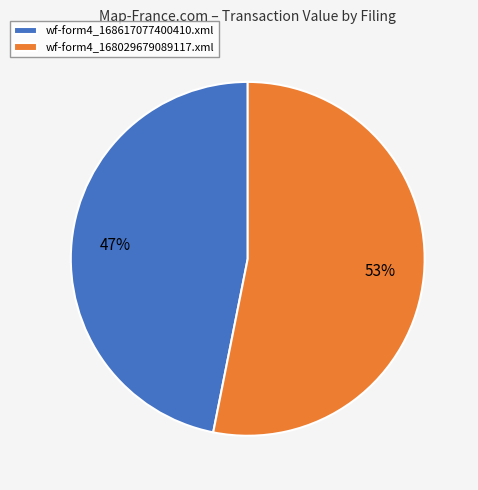

Is the sum of wf-form4_168617077400410.xml and wf-form4_168029679089117.xml greater than half?

Yes